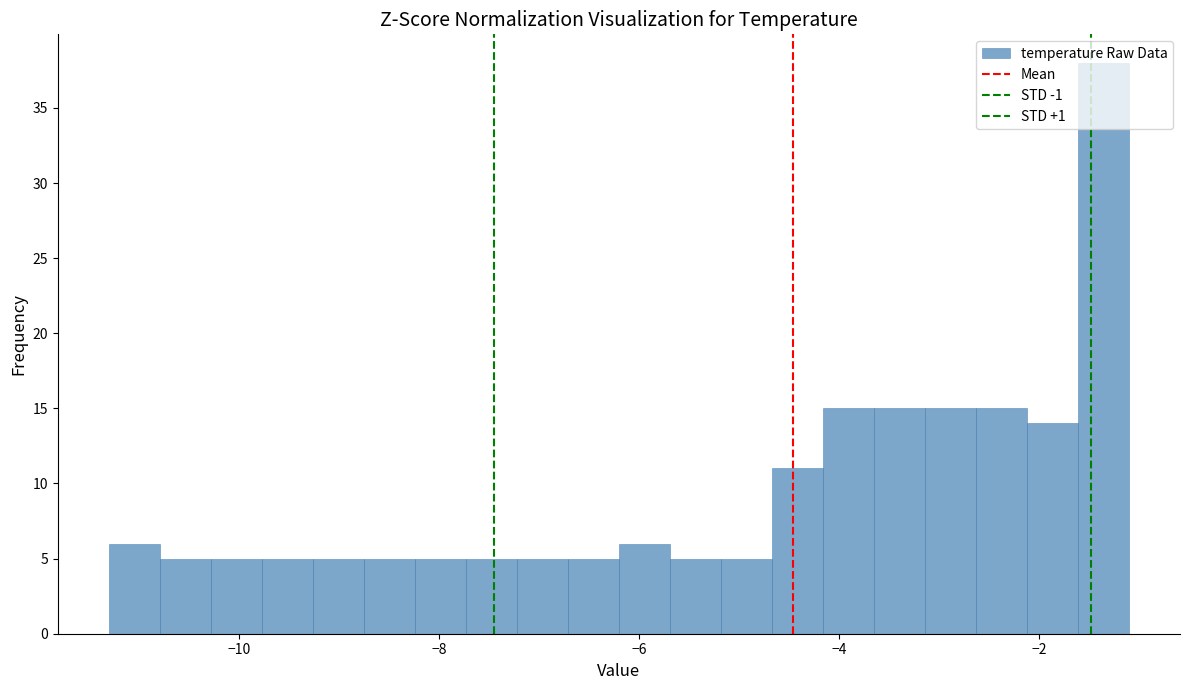

Around what value on the x-axis is the tallest bar? Give the approximate position of its centre, as read against the axis.

-1.4